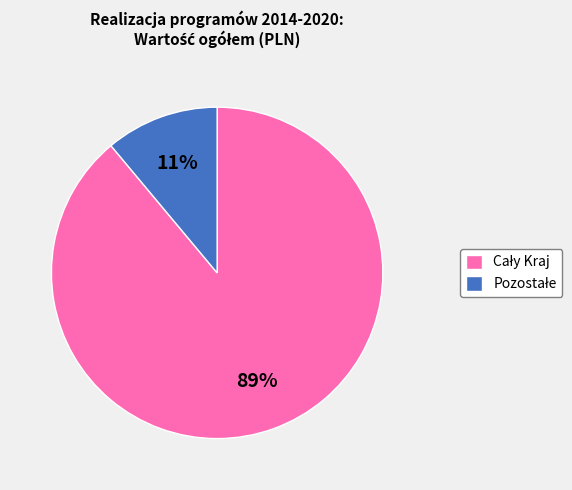

Does any single category account for the majority?

Yes